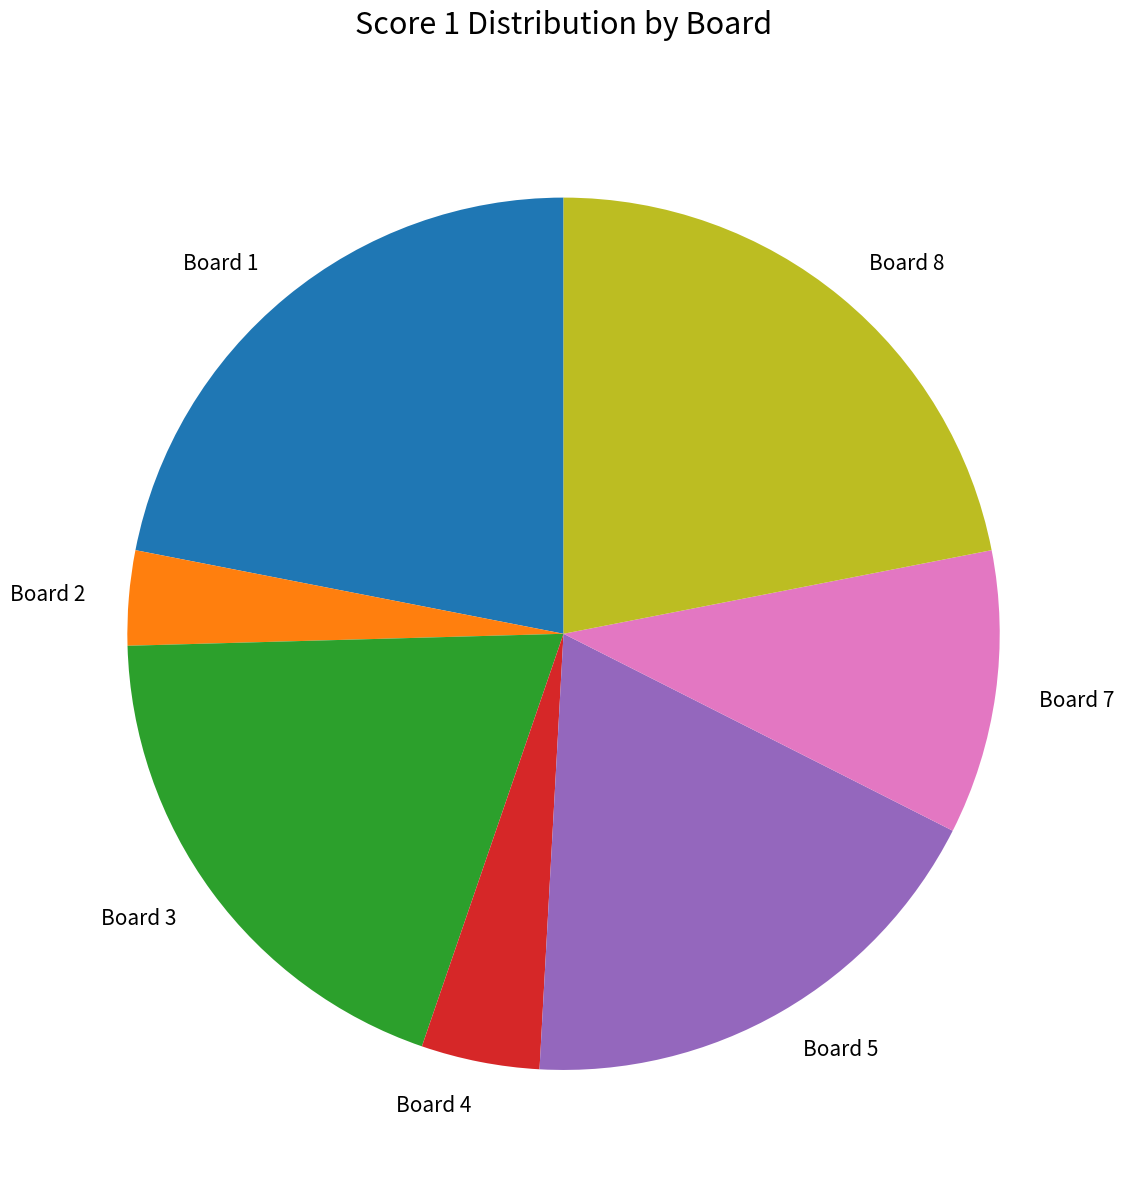

Approximately how many times larger is the value at Board 2 compared to Board 7?

0.3